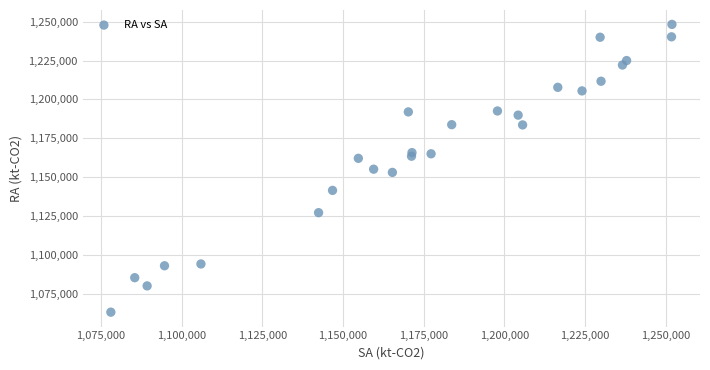

What is the range of Y values (max minus min)?

185009.6